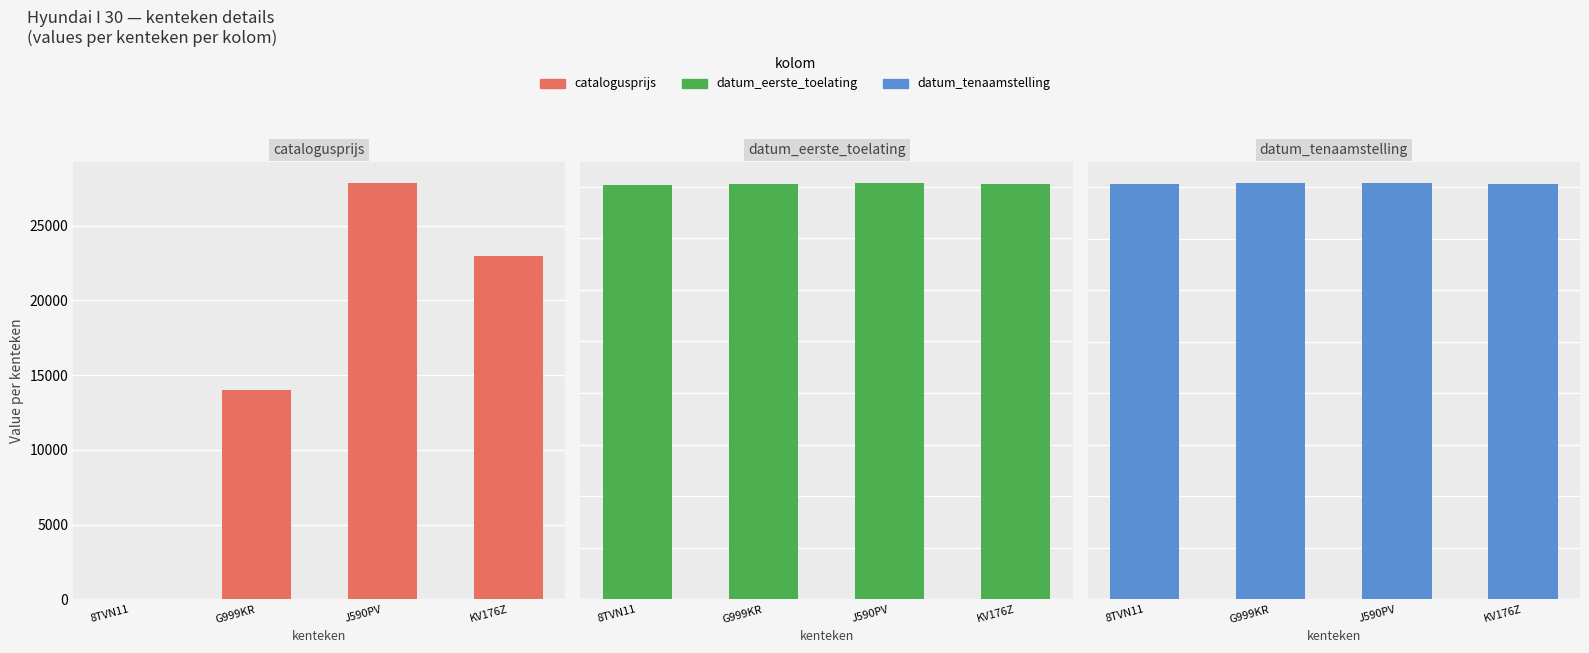

What is the label of the 2nd bar from the right?

J590PV